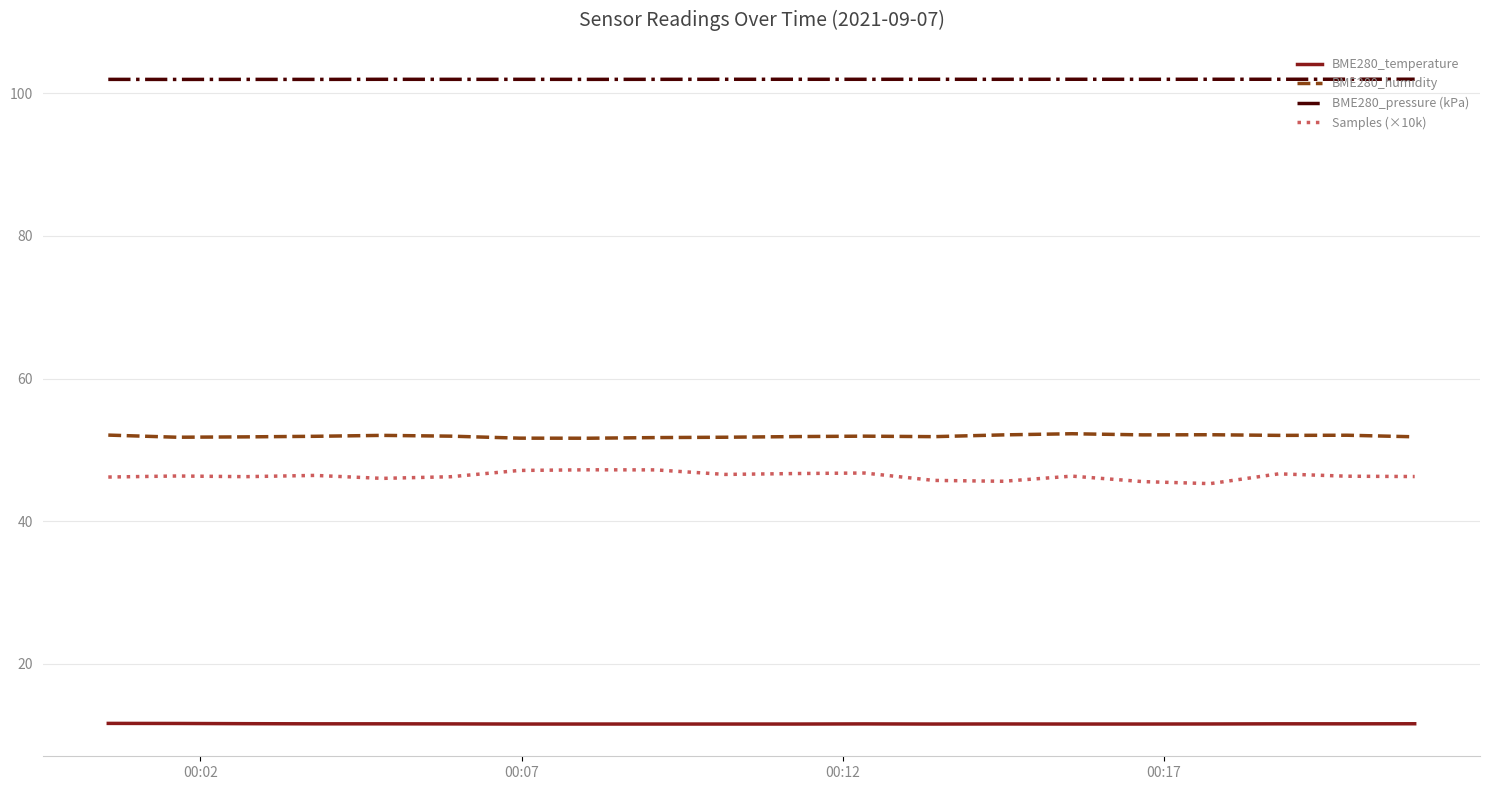

Rank the series by their maximum value, from lowest to highest.

BME280_temperature, Samples (×10k), BME280_humidity, BME280_pressure (kPa)